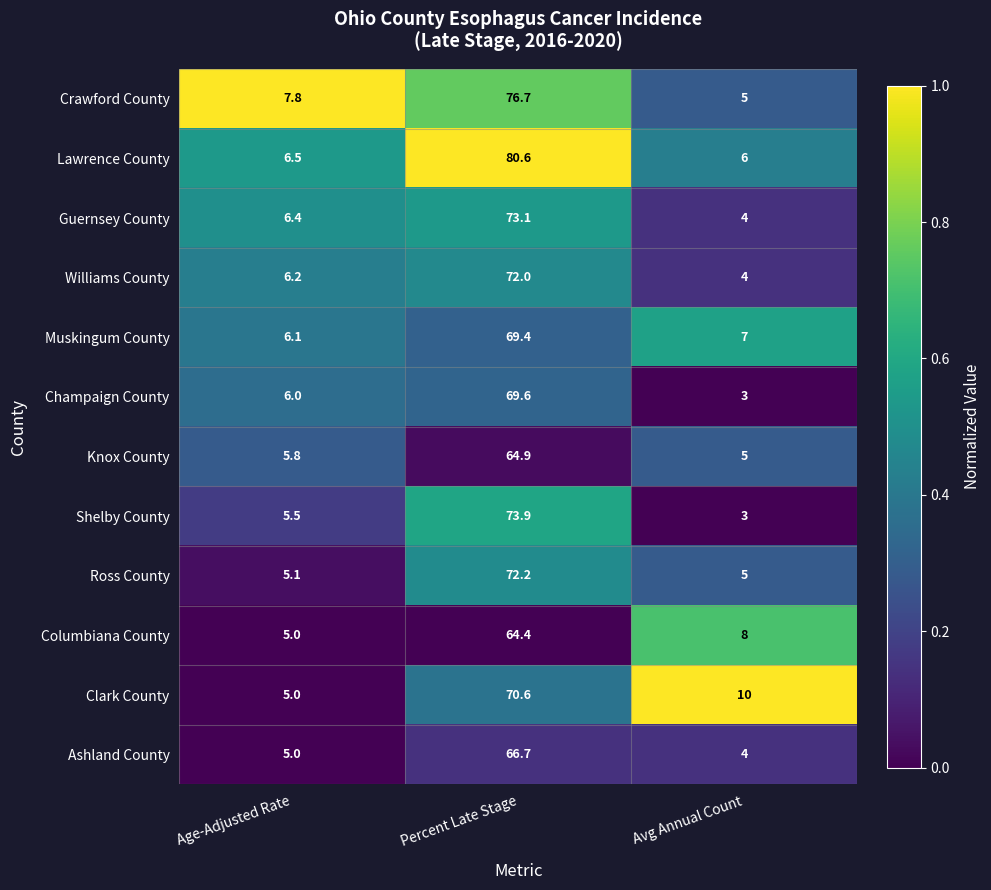

At which category is the sum across all series the highest?

Percent Late Stage